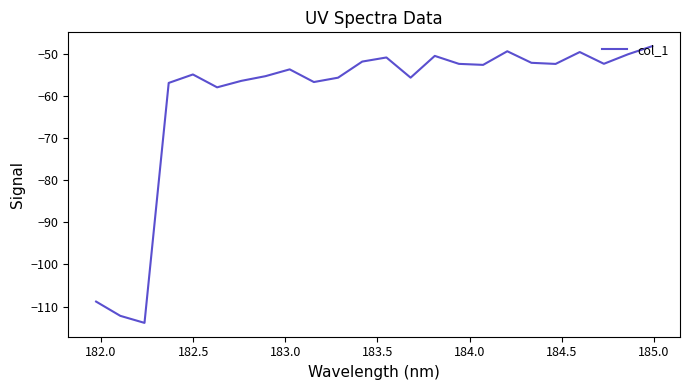

How many interior local valleys (lower than both neighbors) does the data have?

7